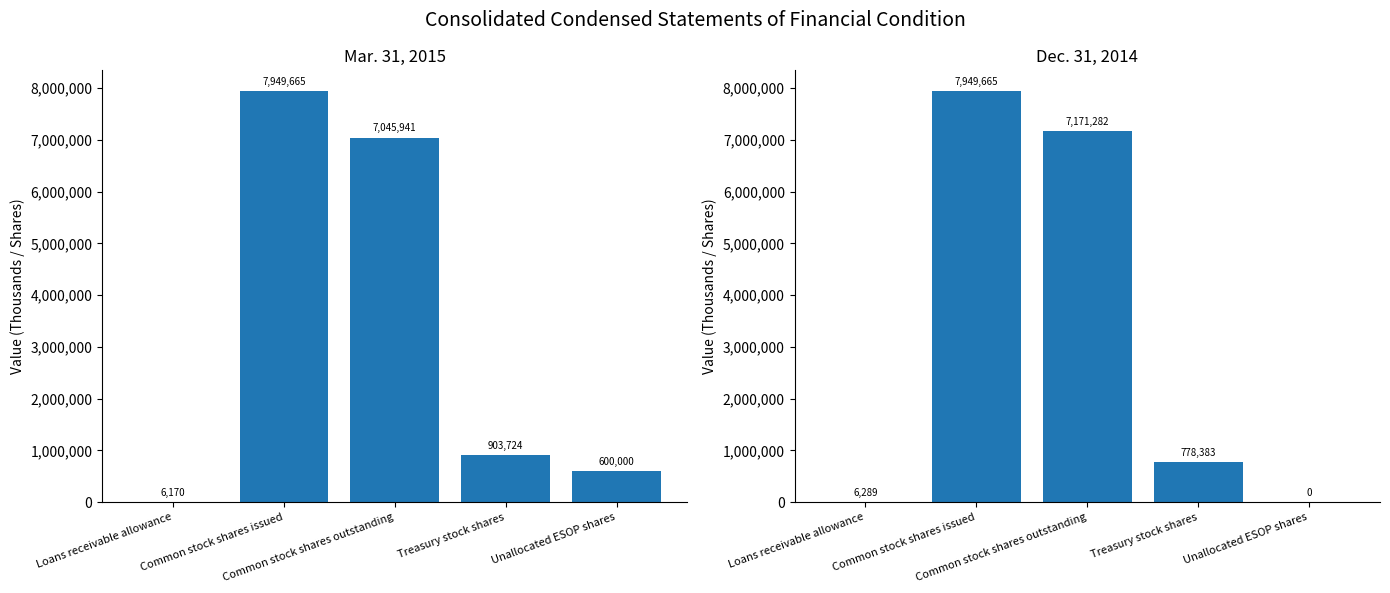

Are the bars horizontal?

No